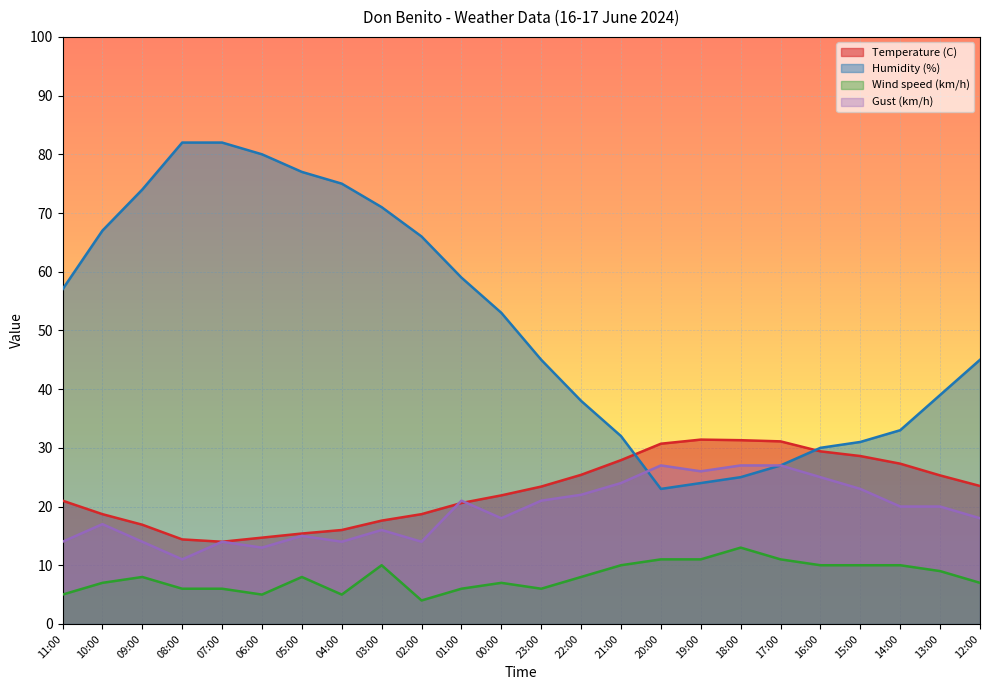

In Wind speed (km/h), how many points are lower than both neighbors (excluding endpoints)?

4